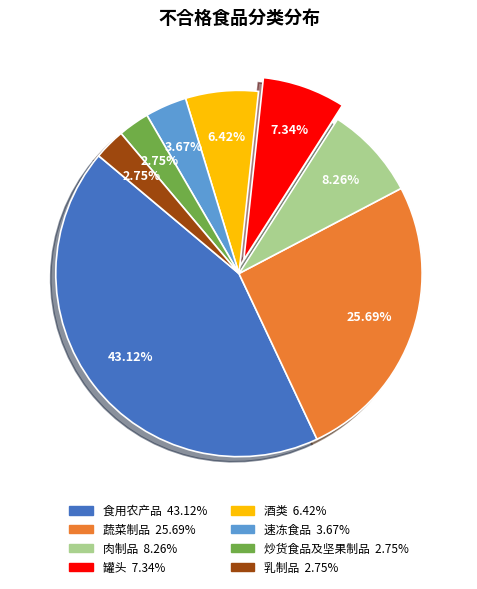

Is the sum of 乳制品 and 酒类 greater than half?

No